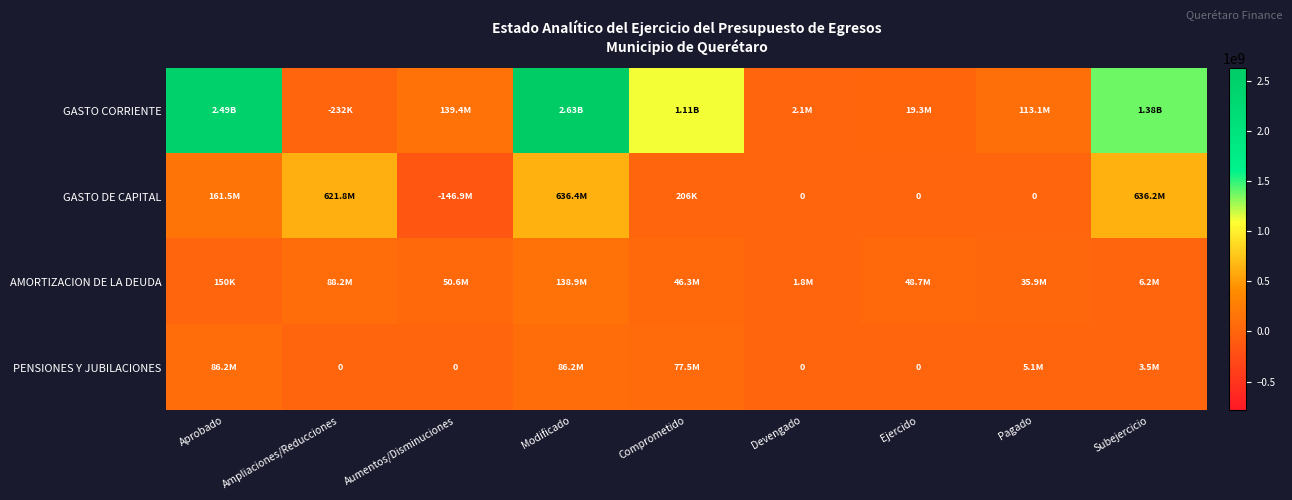

Which series has the largest range (max minus min)?

GASTO CORRIENTE